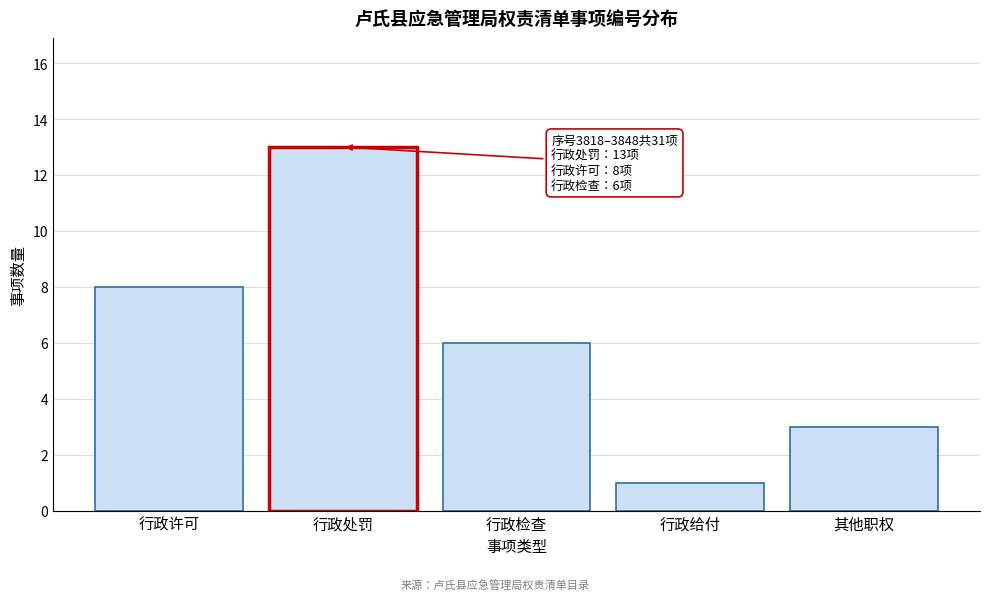

Reading left to right, transcribe all the data shown in this chart.

8	13	6	1	3